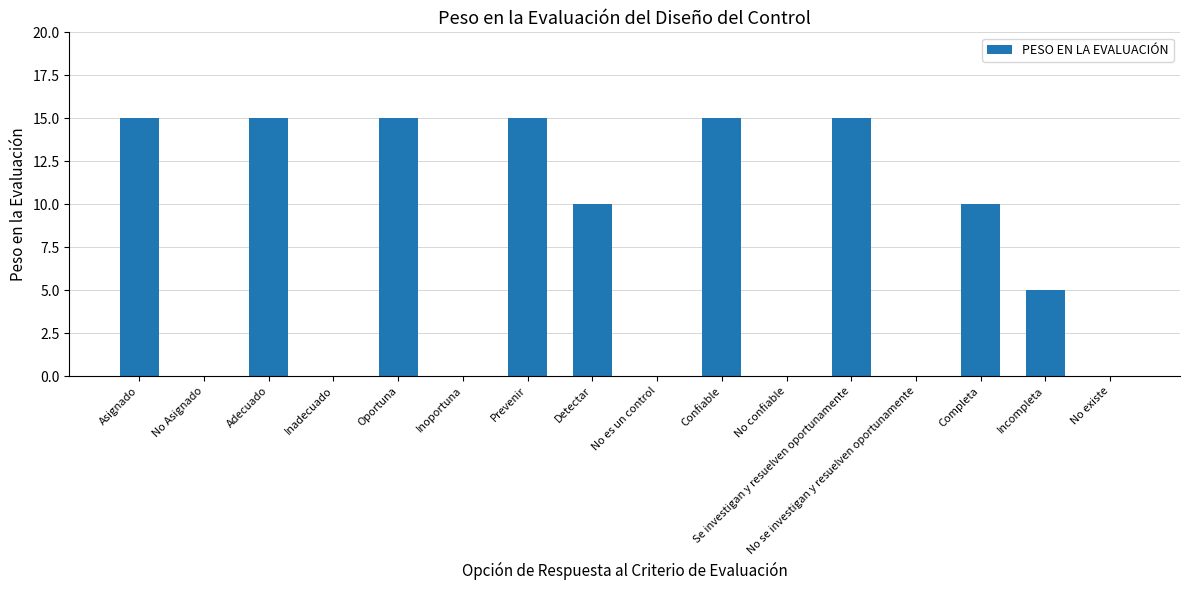

Reading left to right, what are all the values shown in this chart?

15	0	15	0	15	0	15	10	0	15	0	15	0	10	5	0